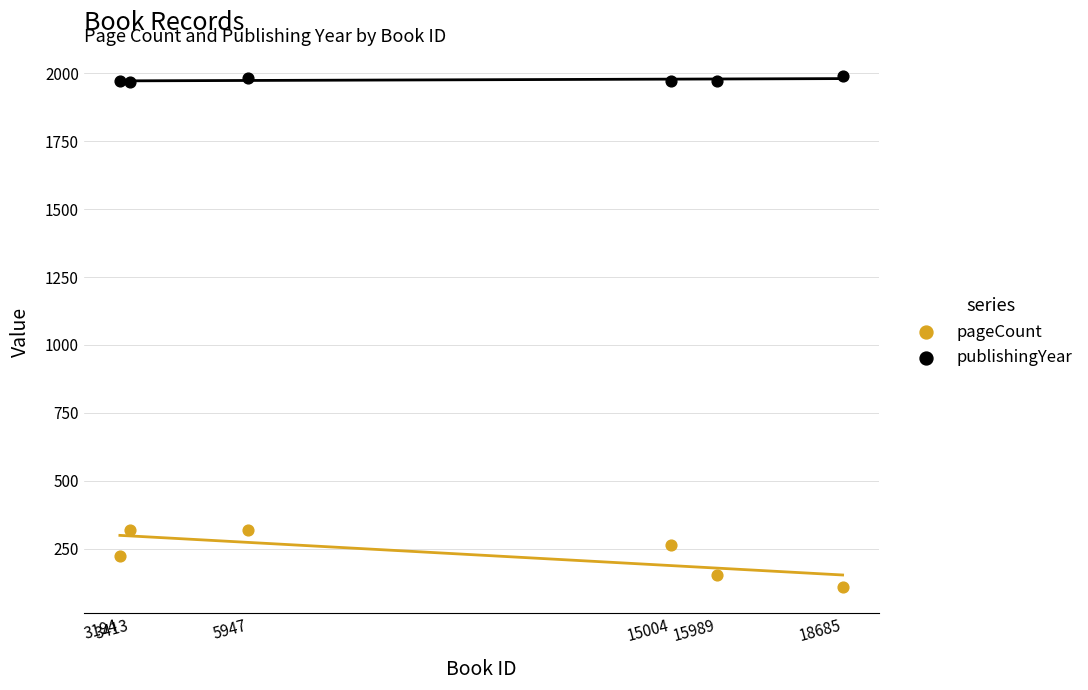

Which series has the widest spread of Y values?

pageCount